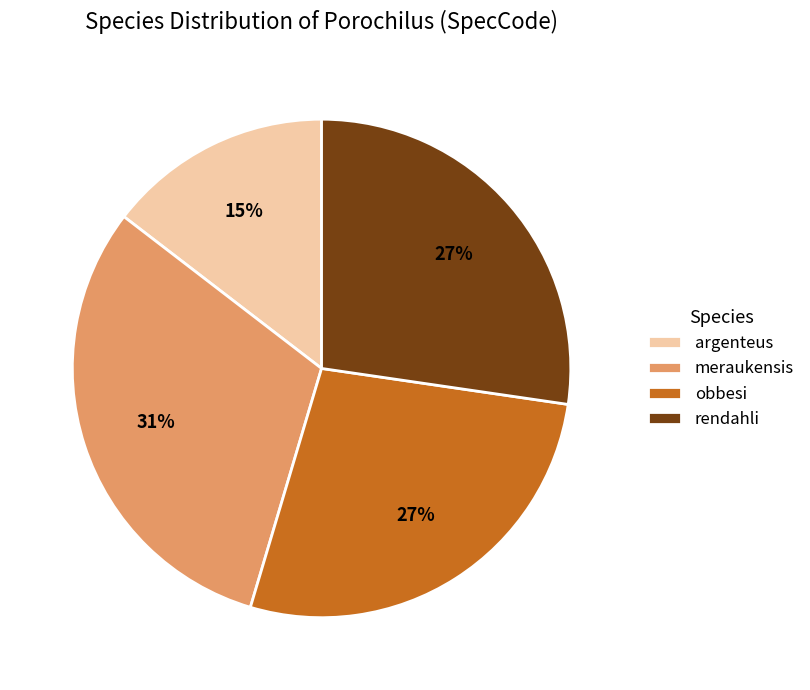

Does meraukensis account for over 50% of the chart?

No